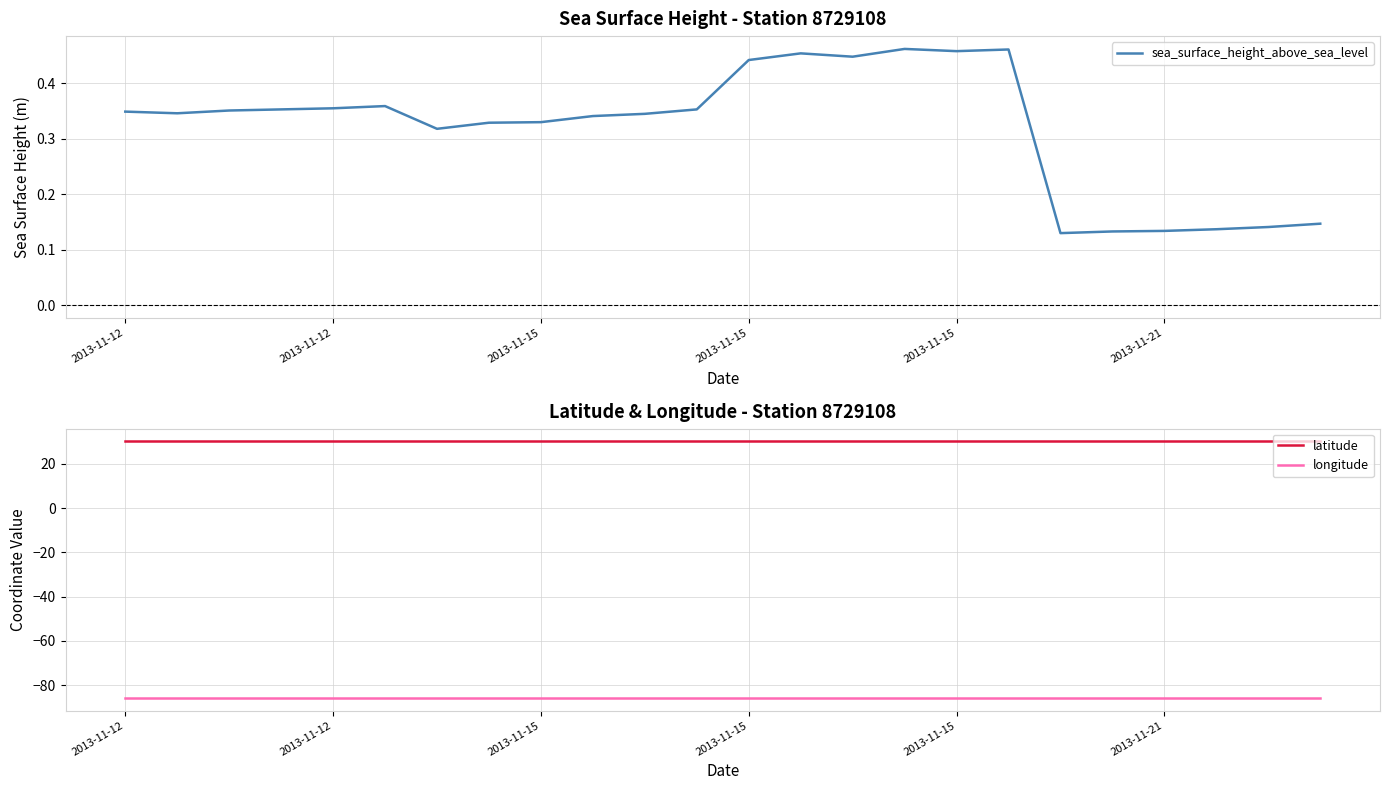

What is the lowest value of the latitude series?

30.2